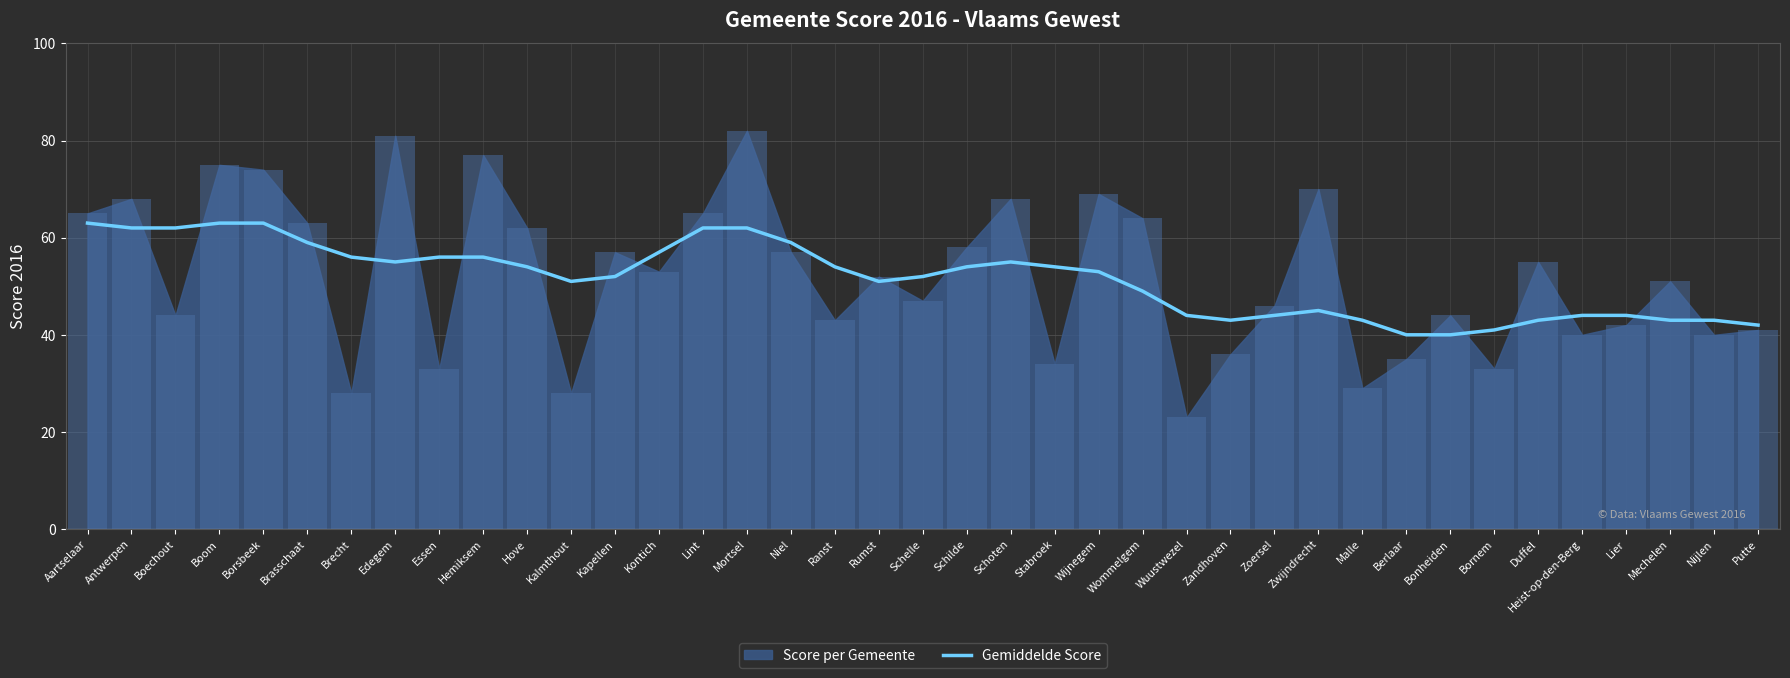

Where does the data first go above 53?

Aartselaar